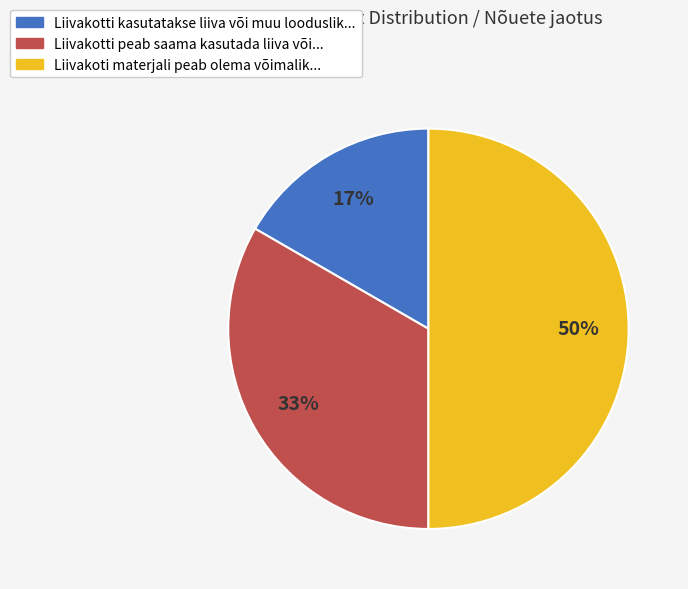

To the nearest percent, what is the difference between the largest and smallest slice percentages?

33%